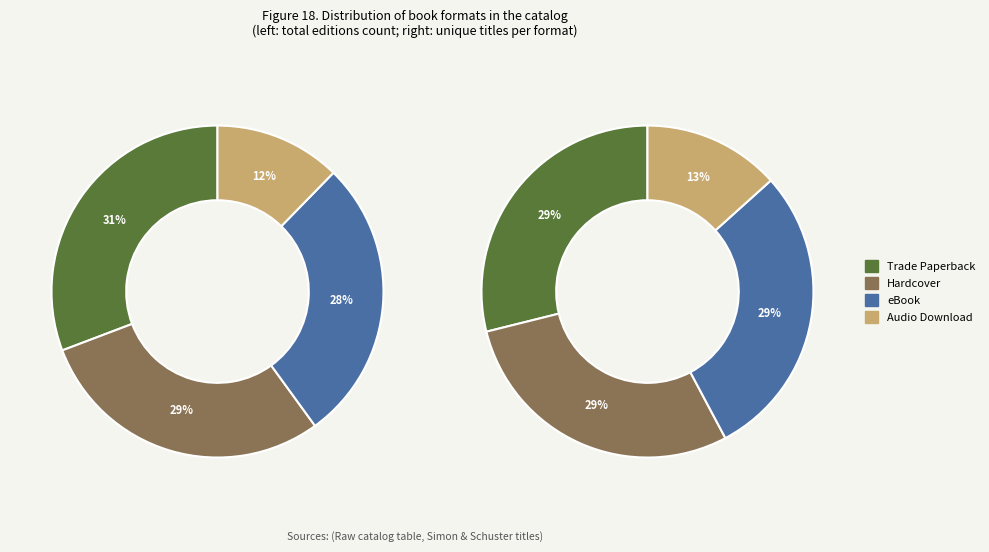

To the nearest percent, what percentage of the pie is Audio Download?

13%